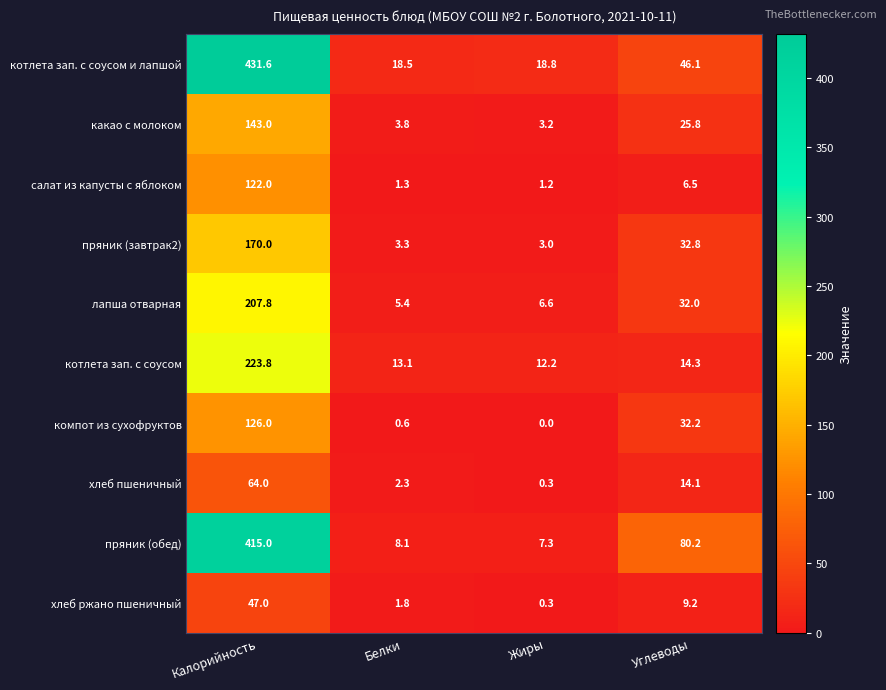

List the series in order of their peak value, lowest first.

хлеб ржано пшеничный, хлеб пшеничный, салат из капусты с яблоком, компот из сухофруктов, какао с молоком, пряник (завтрак2), лапша отварная, котлета зап. с соусом, пряник (обед), котлета зап. с соусом и лапшой